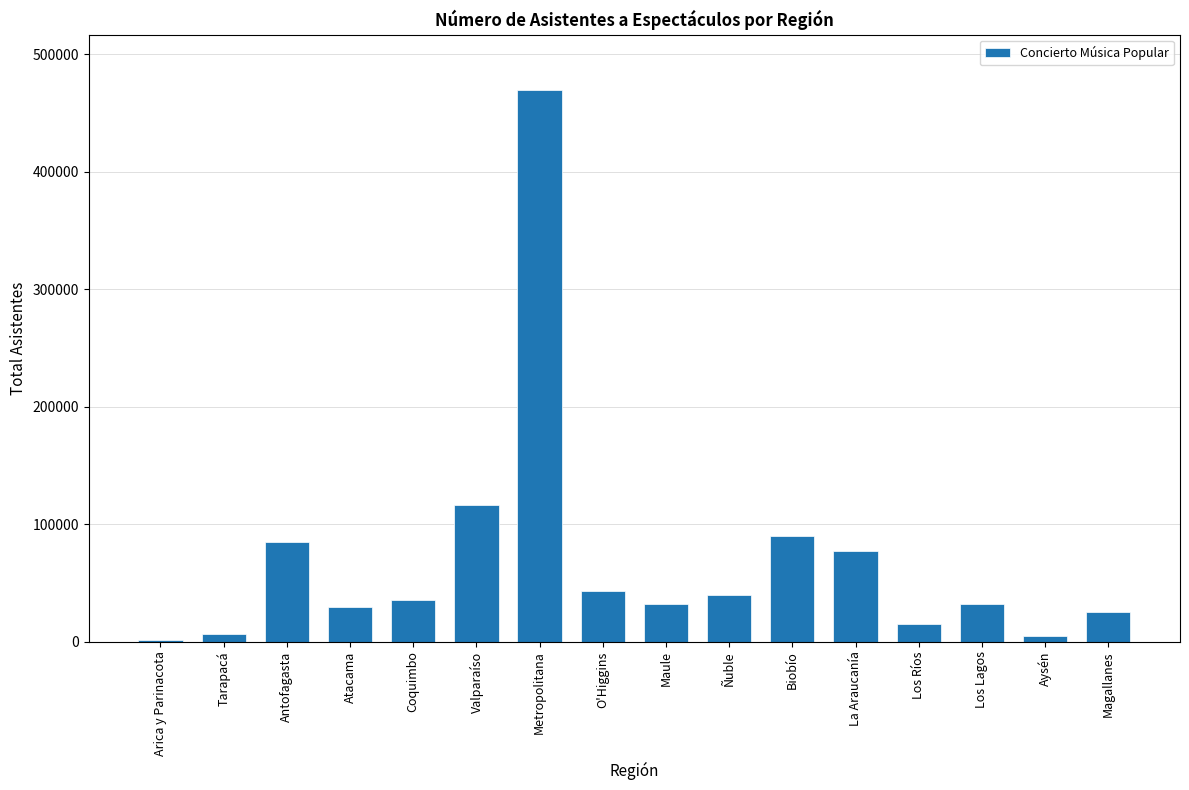

At which label is the value closest to 235529?

Valparaíso